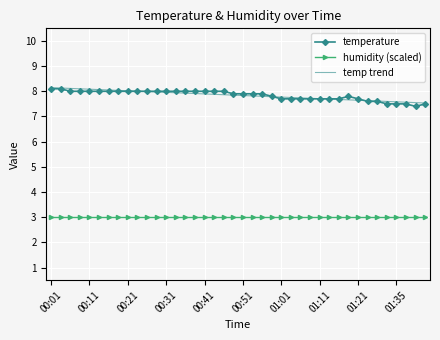

What is the maximum value shown in the chart?

8.1